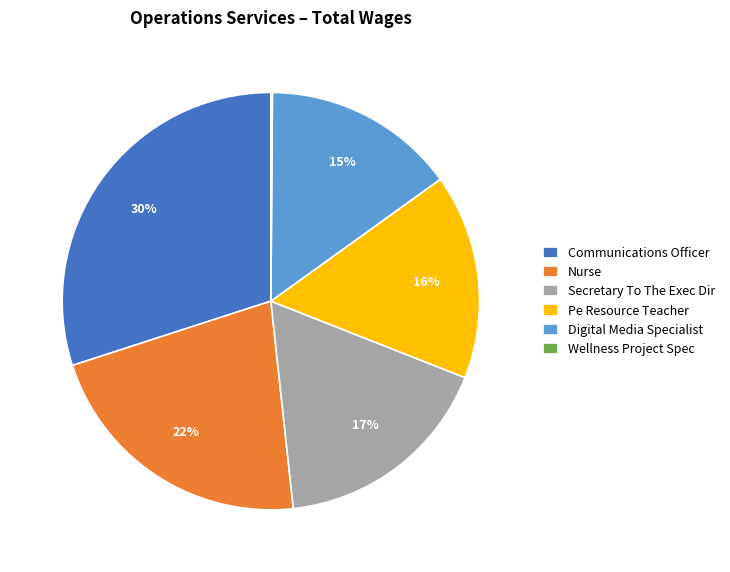

What is the largest slice in the pie chart?

Communications Officer